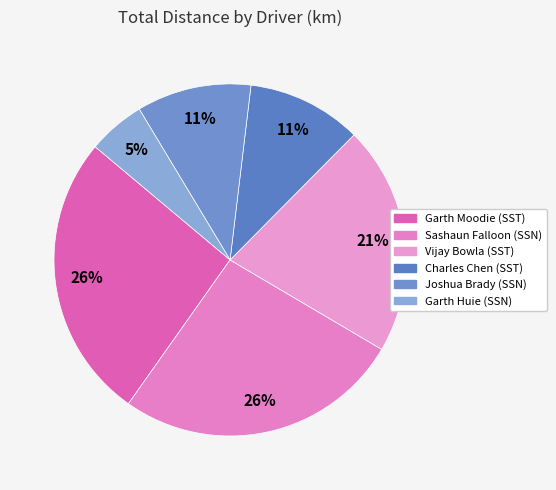

How many segments does this pie chart have?

6